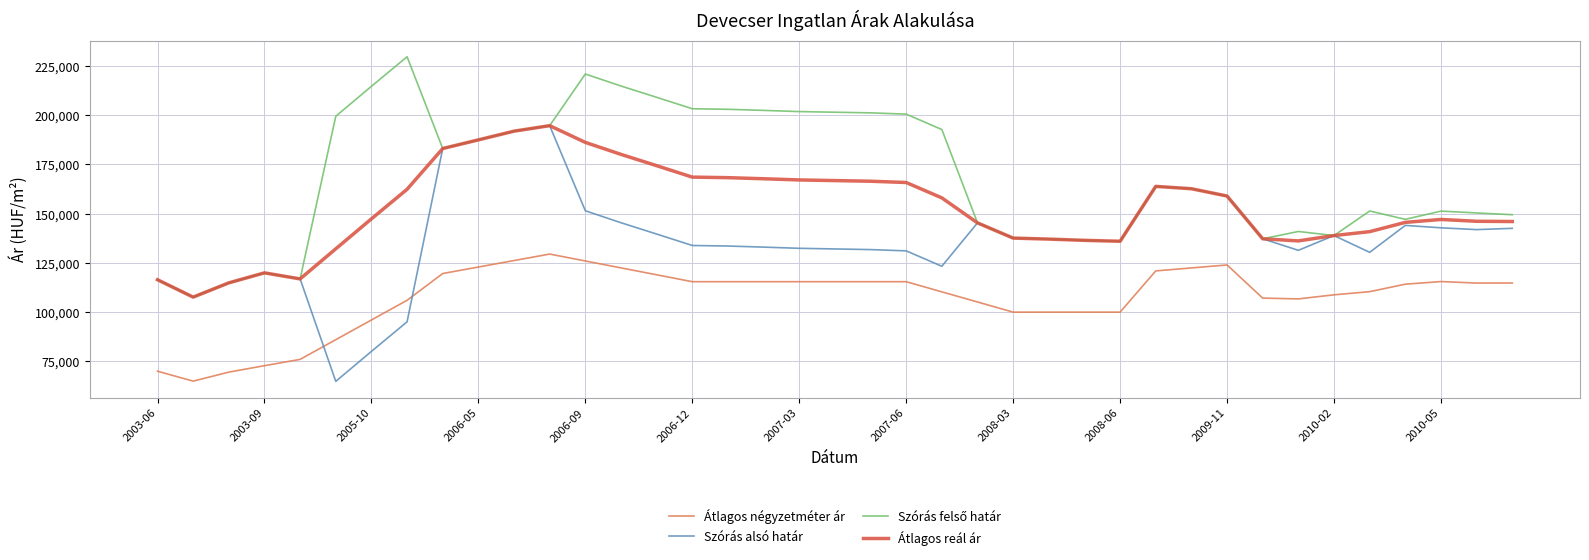

What is the lowest value of the Átlagos reál ár series?

107626